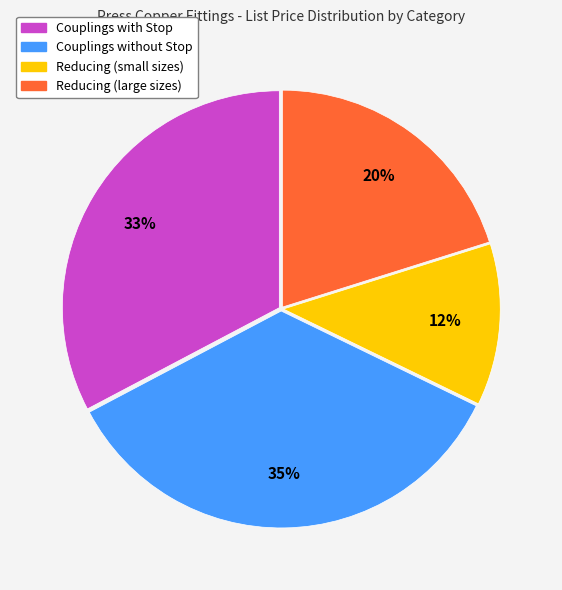

Is there any slice that represents more than half of the pie?

No